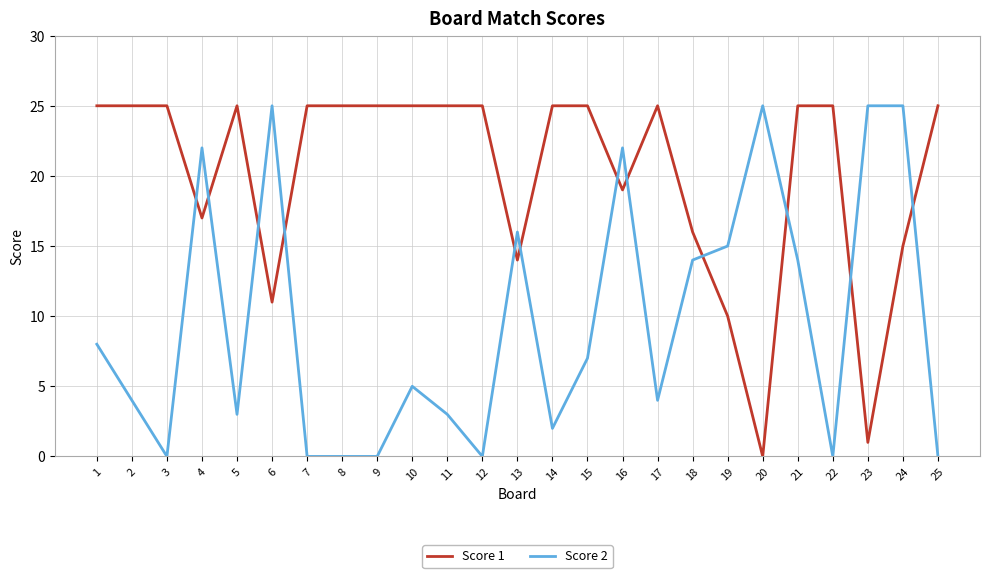

How many times do Score 1 and Score 2 cross each other?

12